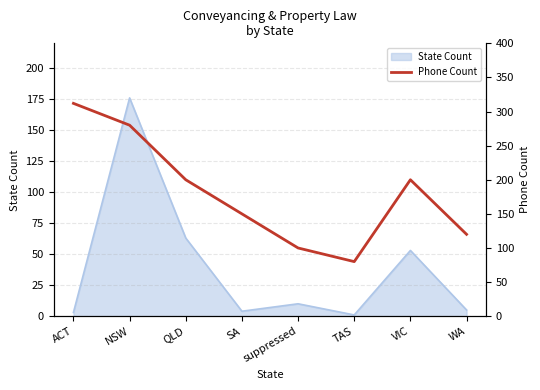

What is the value of the 4th point from the left?

150